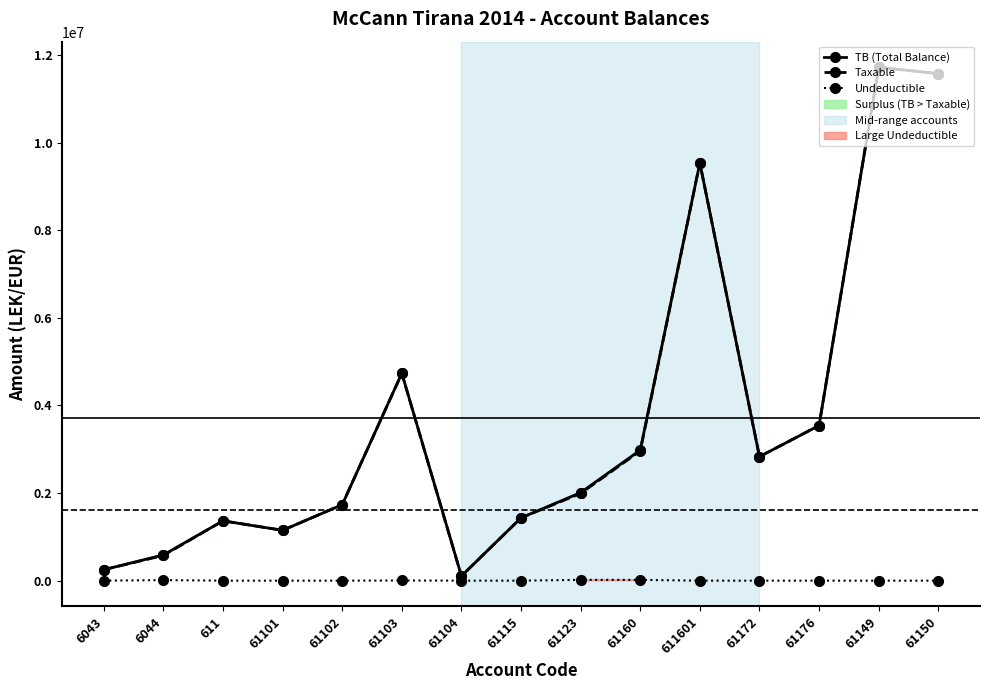

True or false: TB (Total Balance) and Undeductible intersect in this chart.

False